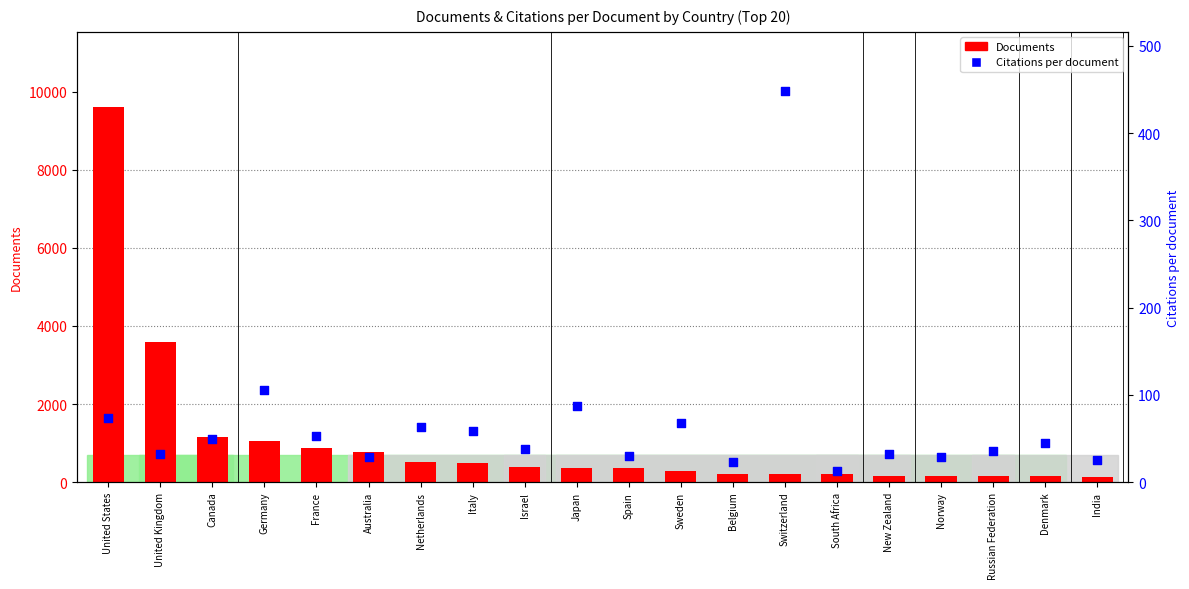

Which series has the largest Y range (max minus min)?

Documents